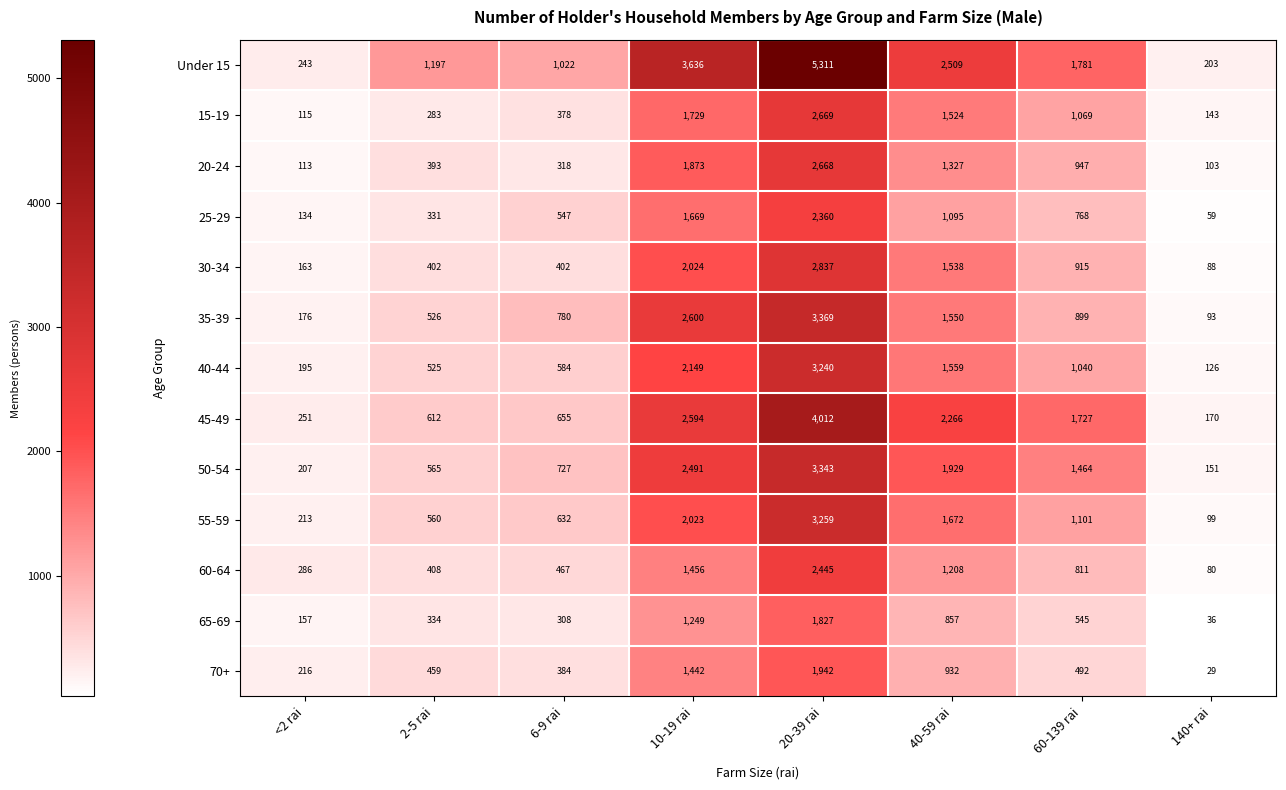

What is the maximum value for 15-19?

2669